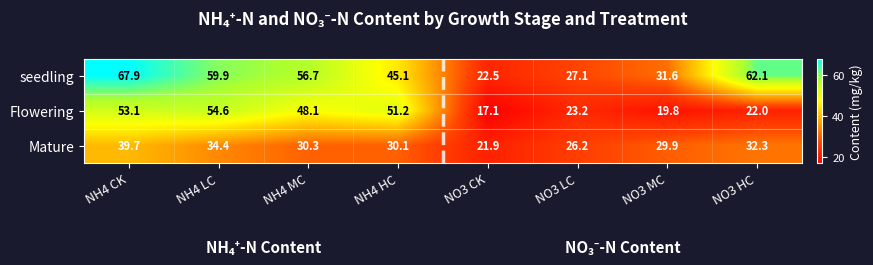

Is it true that Flowering equals 48.1 at NH4 MC?

True